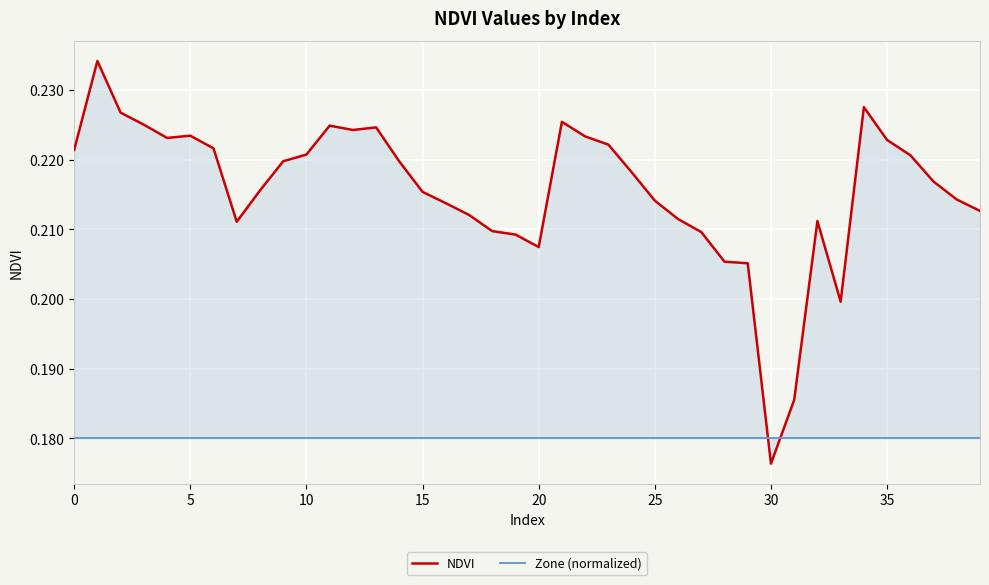

Which series has the largest range (max minus min)?

NDVI